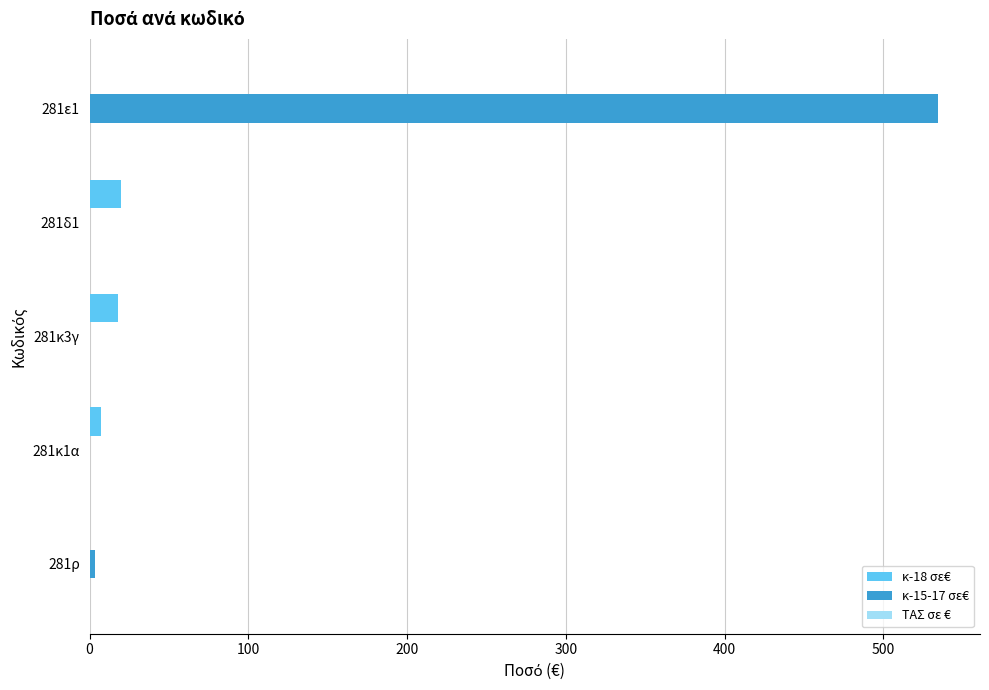

The value of κ-15-17 σε€ at 281δ1 is 0.0. True or false?

True